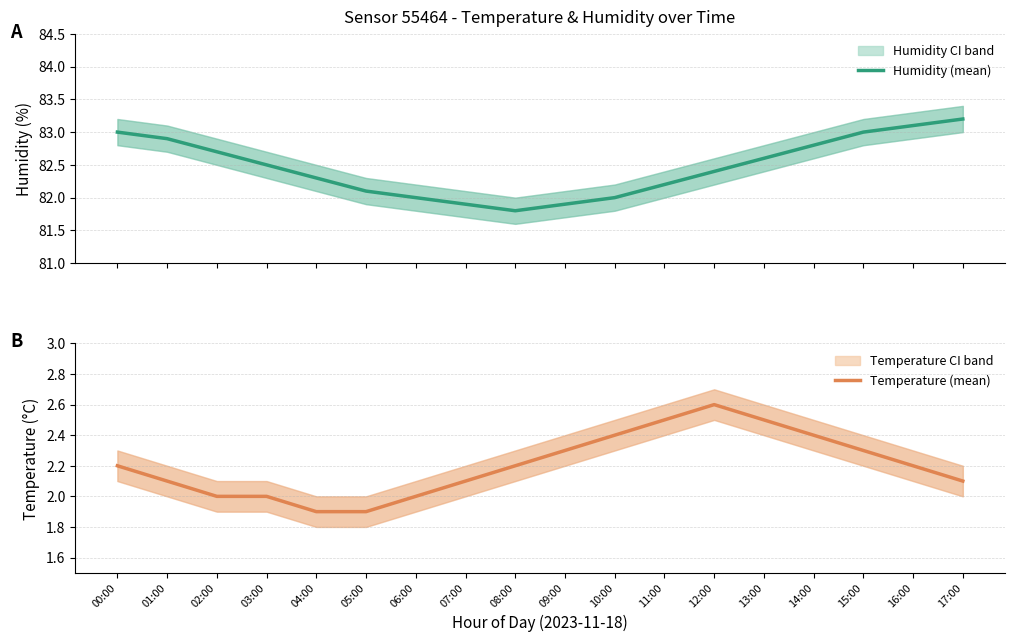

Reading left to right, transcribe all the data shown in this chart.

Humidity (mean): 83.0	82.9	82.7	82.5	82.3	82.1	82.0	81.9	81.8	81.9	82.0	82.2	82.4	82.6	82.8	83.0	83.1	83.2
Temperature (mean): 2.2	2.1	2.0	2.0	1.9	1.9	2.0	2.1	2.2	2.3	2.4	2.5	2.6	2.5	2.4	2.3	2.2	2.1